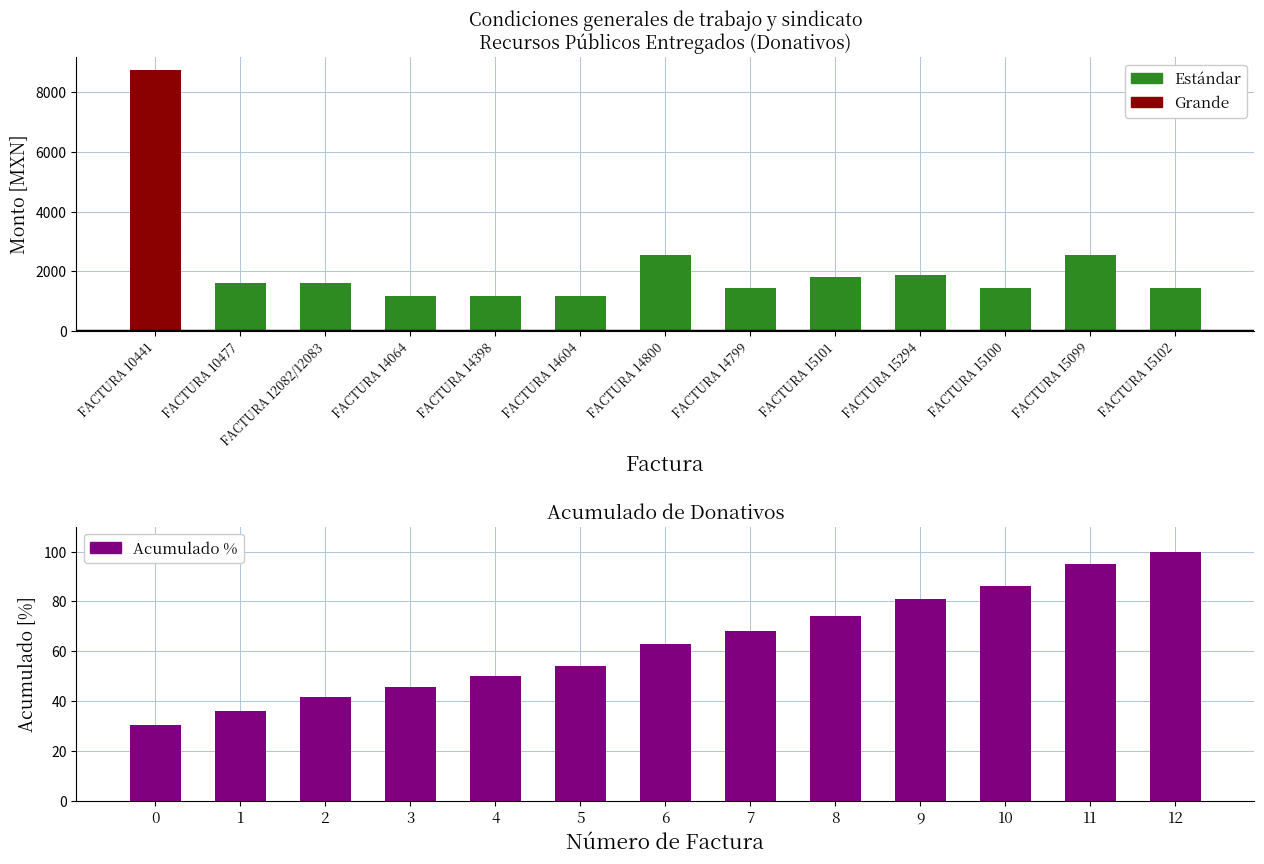

Is it true that the value at FACTURA 14799 is 452.2?

False